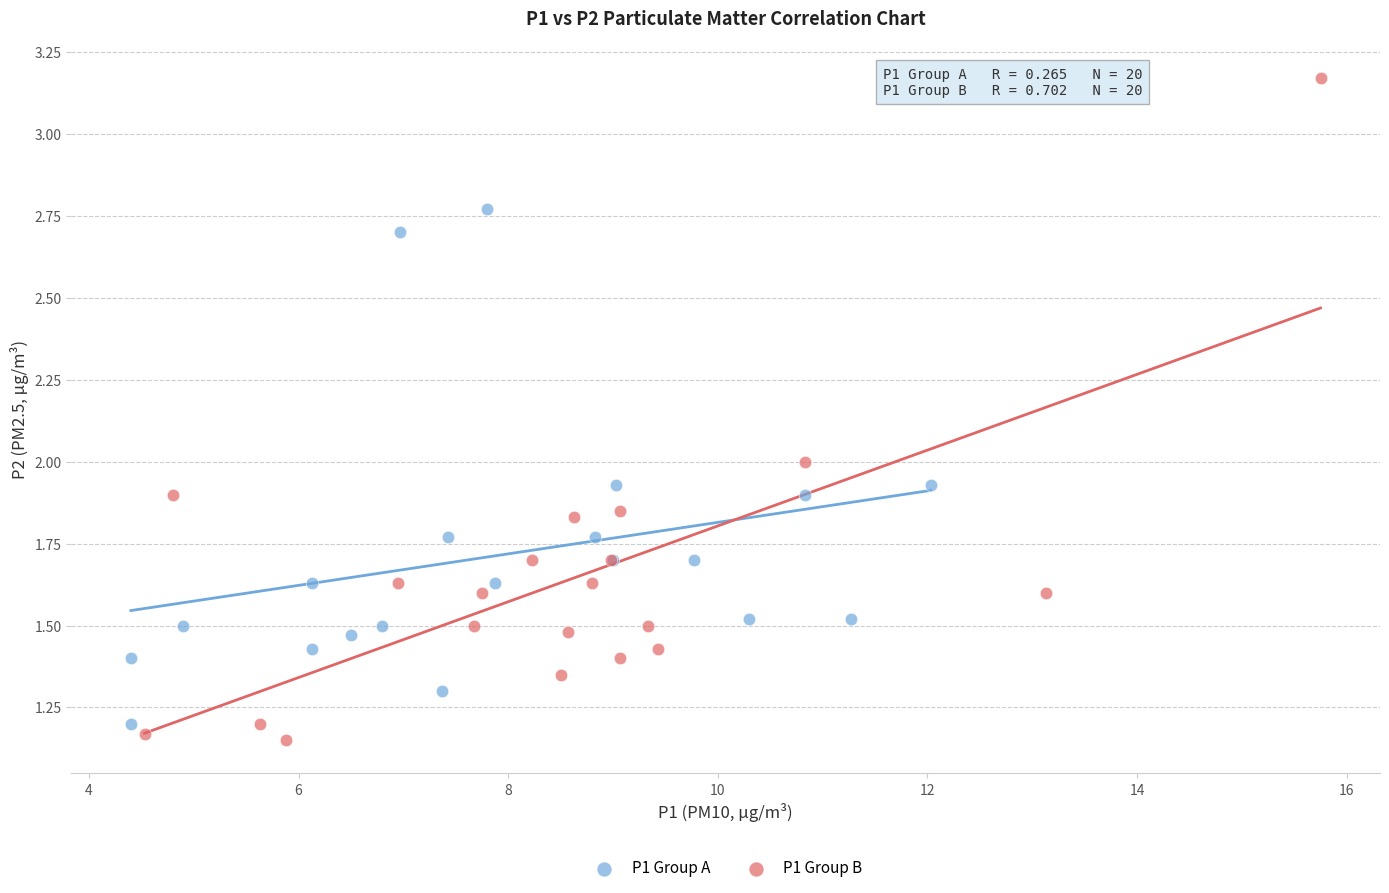

What are all the series names shown in the legend?

P1 Group A, P1 Group B